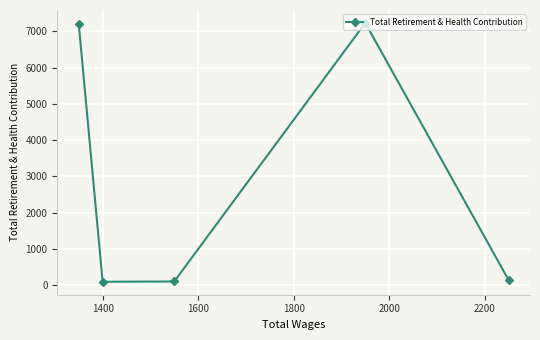

What is the greatest value displayed?

7235